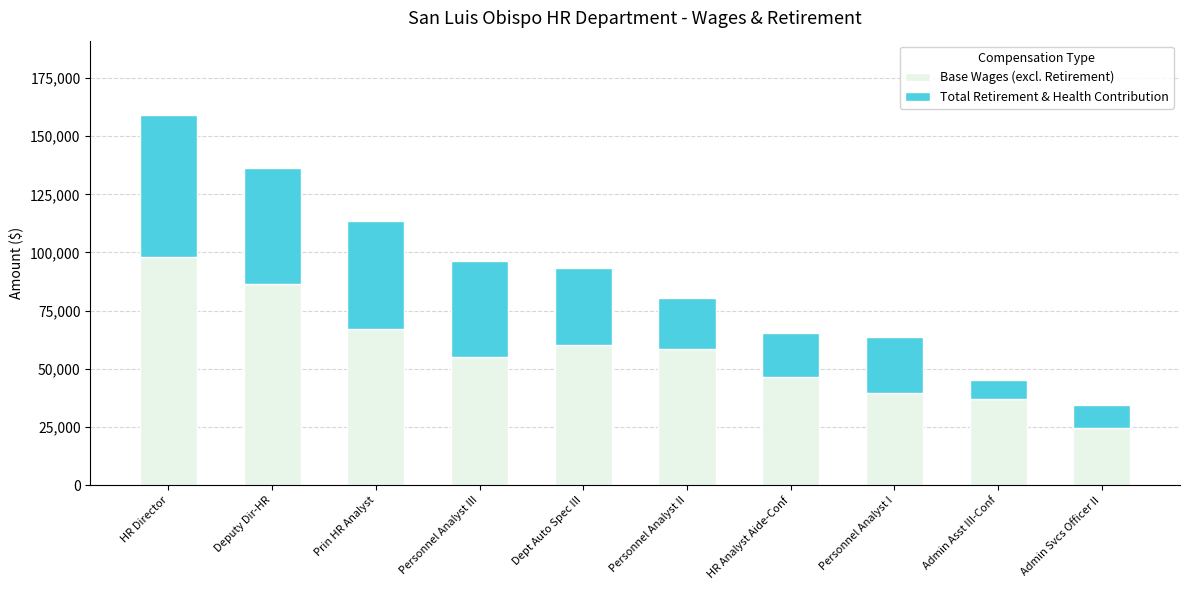

At which category is the sum across all series the highest?

HR Director